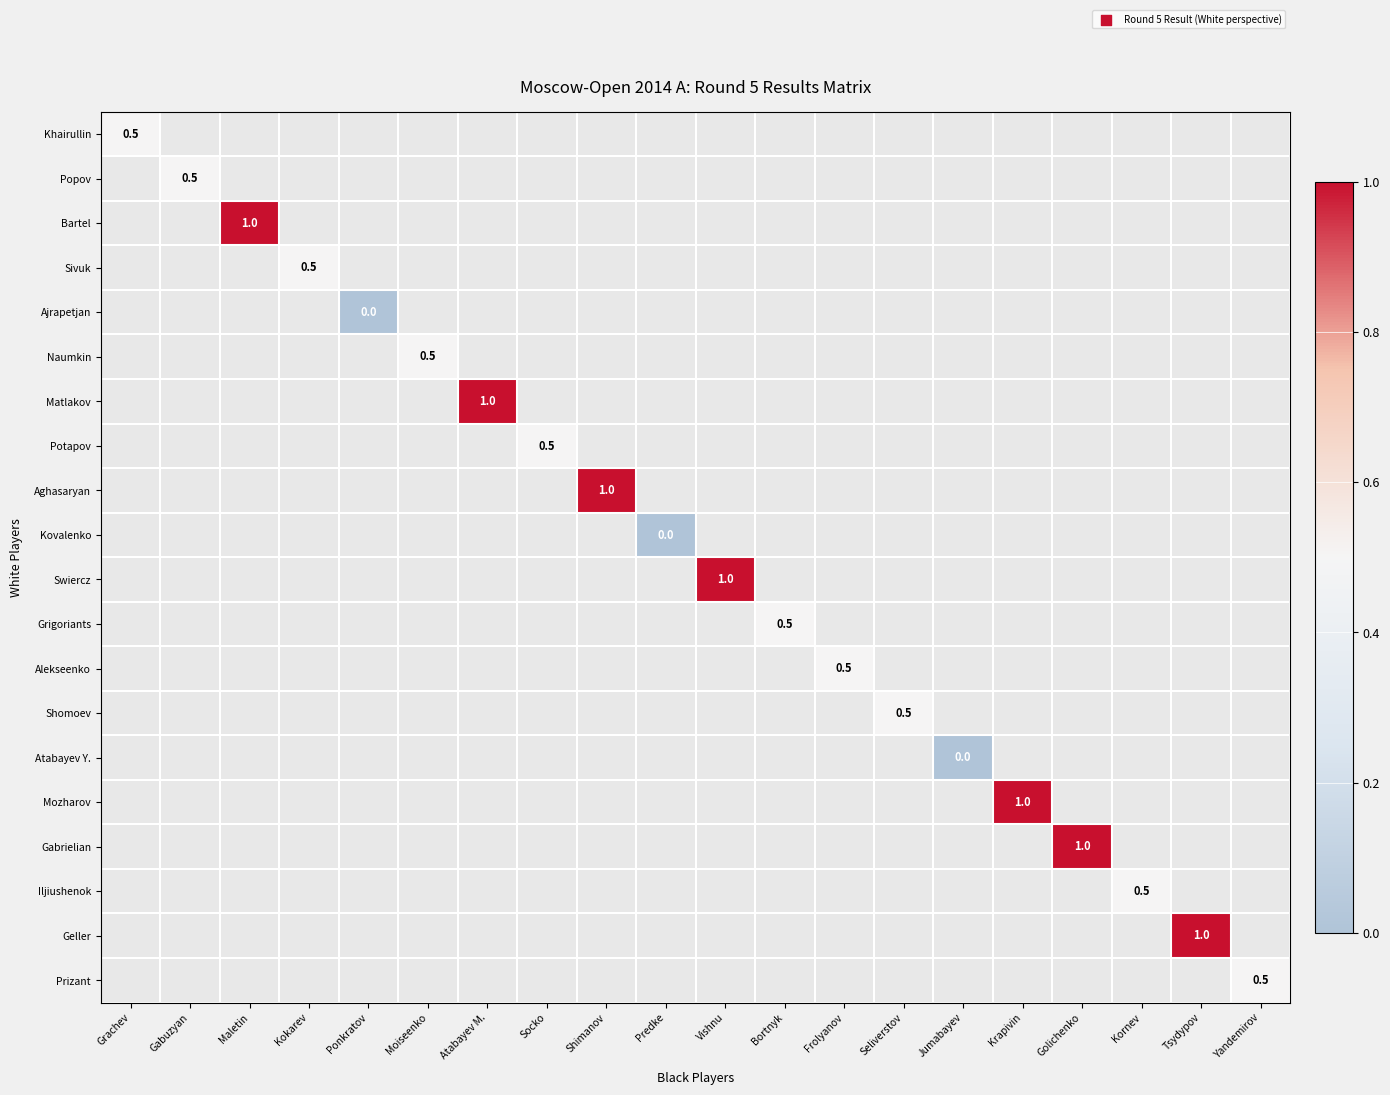

At Socko, list the series in order from smallest to largest.

Khairullin, Popov, Bartel, Sivuk, Ajrapetjan, Naumkin, Matlakov, Potapov, Aghasaryan, Kovalenko, Swiercz, Grigoriants, Alekseenko, Shomoev, Atabayev Y., Mozharov, Gabrielian, Iljiushenok, Geller, Prizant